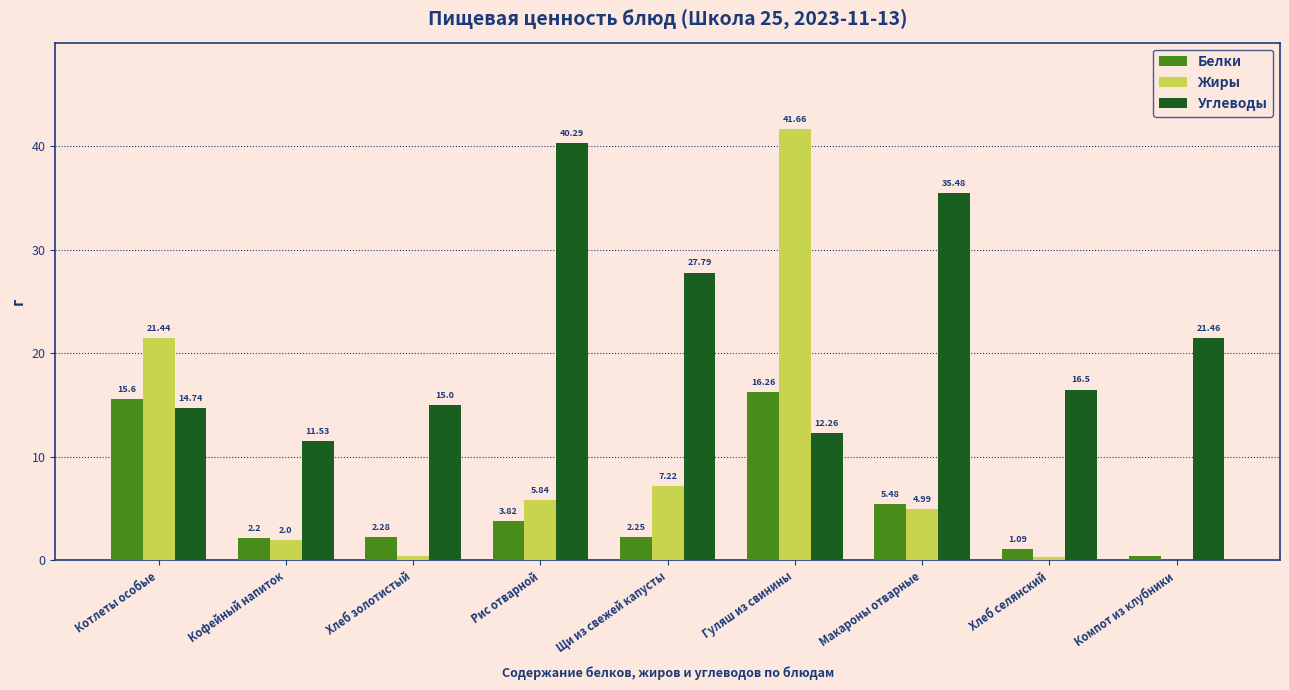

What is the sum of the Белки values at Хлеб золотистый and Макароны отварные?

7.8